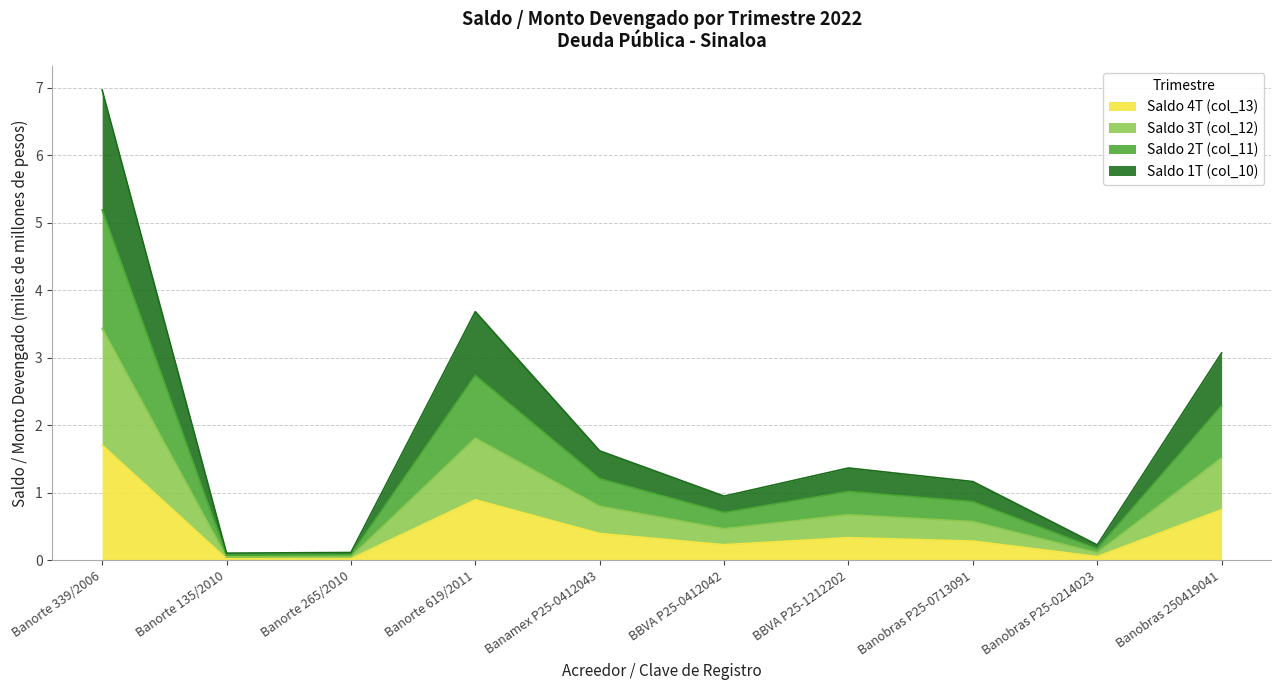

What is the label of the 3rd point from the left?

Banorte 265/2010